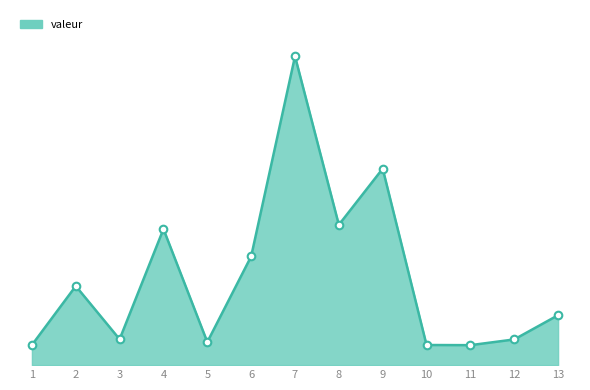

Does the chart have visible grid lines?

No